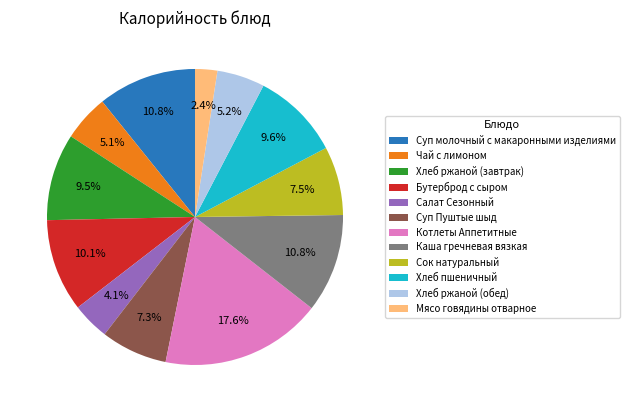

What is the smallest slice in the pie chart?

Мясо говядины отварное